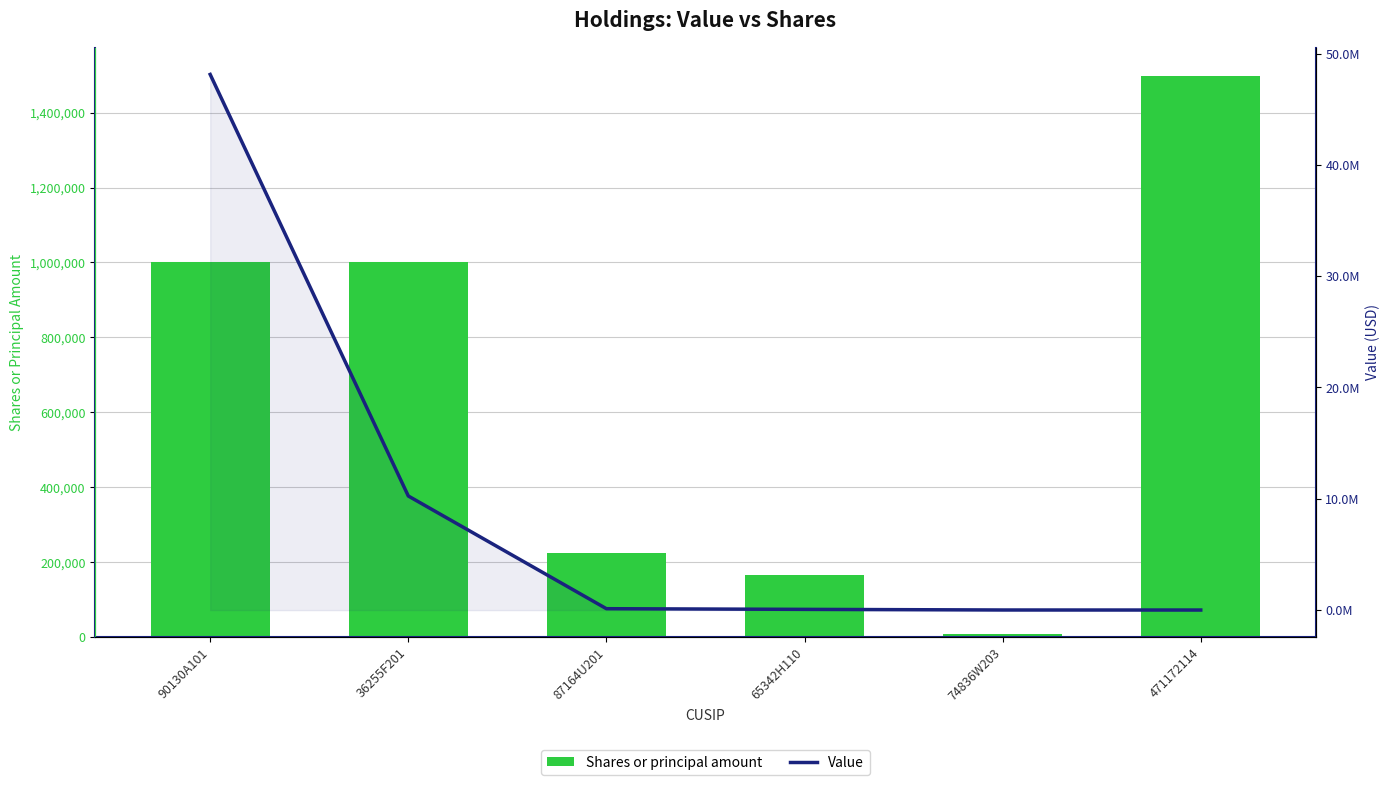

Reading left to right, extract all data points from this chart.

Shares or principal amount: 90130A101=1000000	36255F201=1000000	87164U201=225000	65342H110=164759	74836W203=7357	471172114=1498645
Value: 90130A101=48120000	36255F201=10250000	87164U201=126000	65342H110=66000	74836W203=10000	471172114=6000